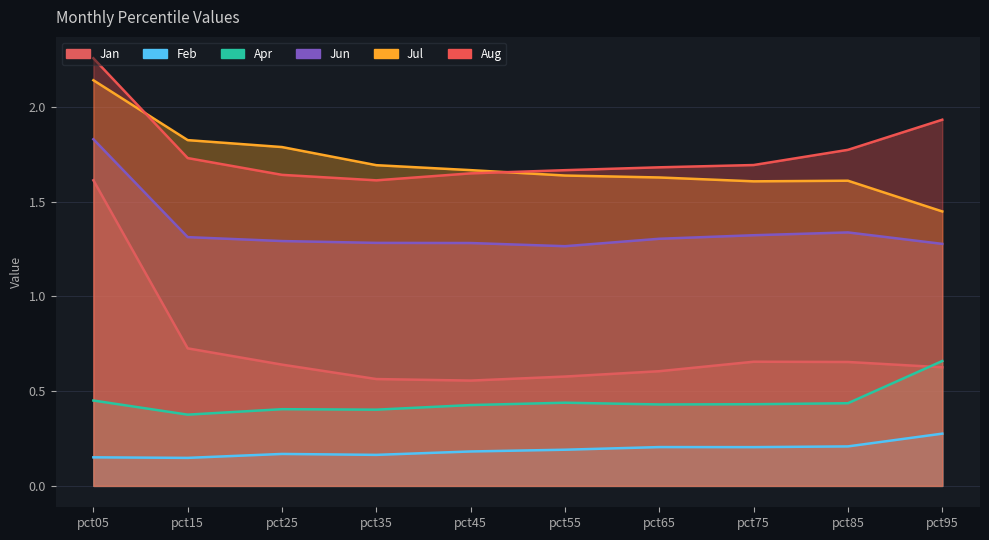

Between pct15 and pct25, which series saw the biggest shift?

Aug